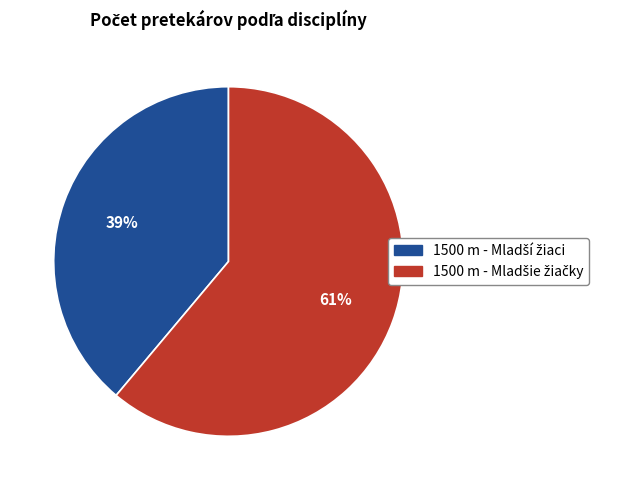

To the nearest percent, what is the difference between the largest and smallest slice percentages?

22%